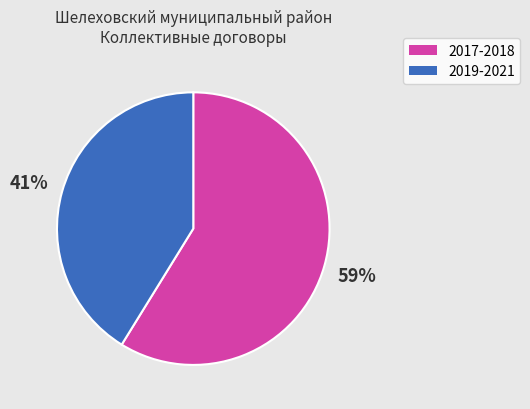

To the nearest percent, what is the average slice percentage?

50%